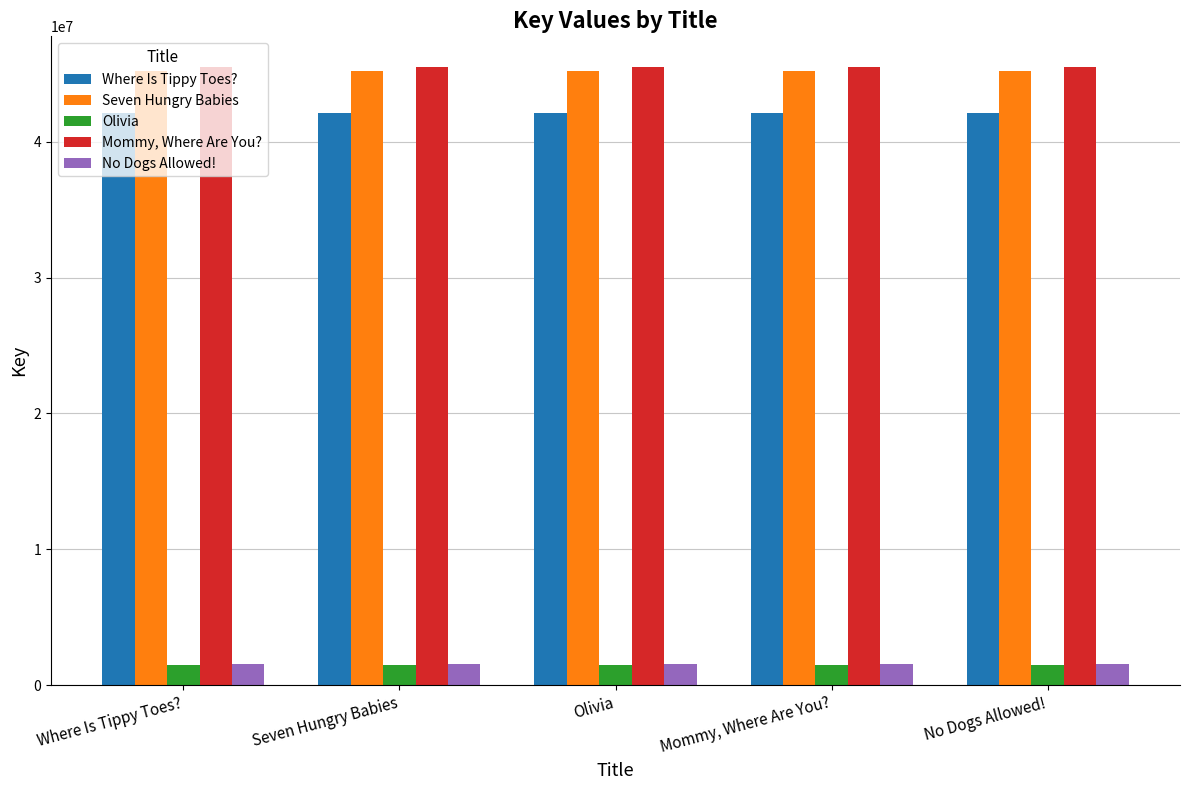

Reading left to right, extract all data points from this chart.

Where Is Tippy Toes?: 42096963	42096963	42096963	42096963	42096963
Seven Hungry Babies: 45225324	45225324	45225324	45225324	45225324
Olivia: 1498611	1498611	1498611	1498611	1498611
Mommy, Where Are You?: 45492643	45492643	45492643	45492643	45492643
No Dogs Allowed!: 1526601	1526601	1526601	1526601	1526601